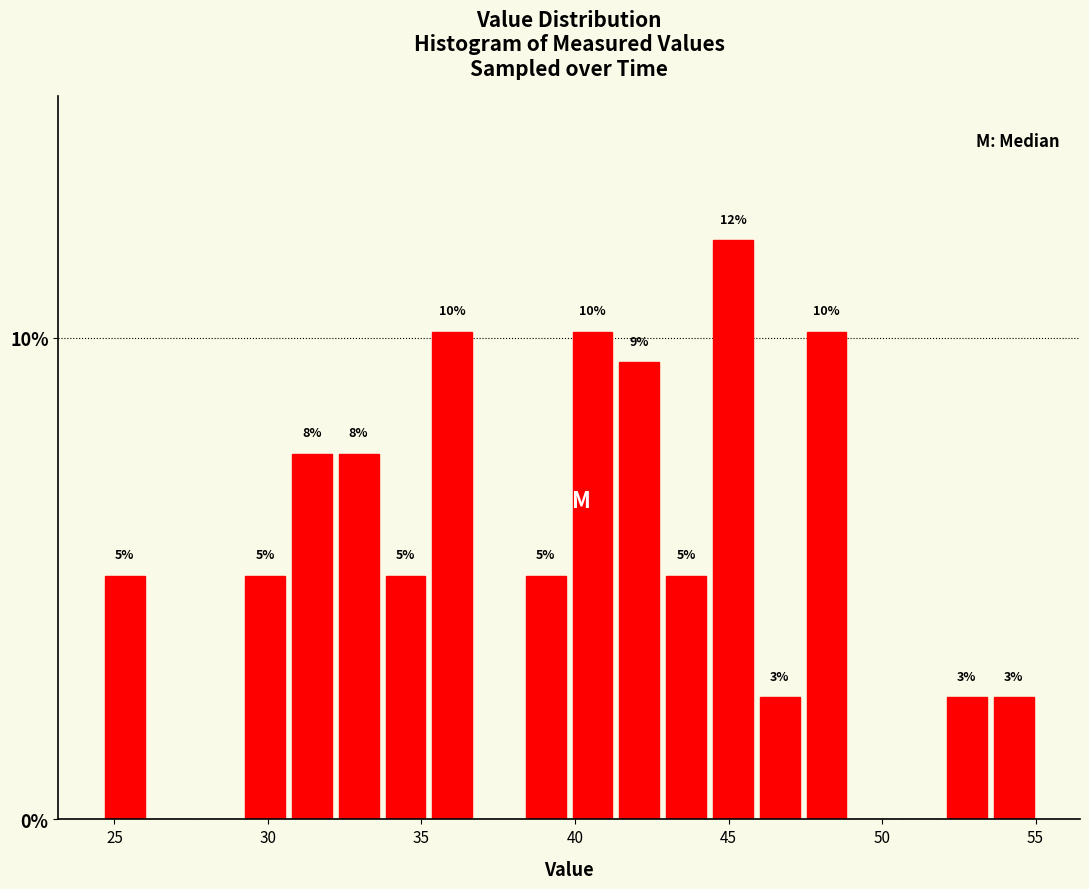

Around what value on the x-axis is the tallest bar? Give the approximate position of its centre, as read against the axis.

45.0